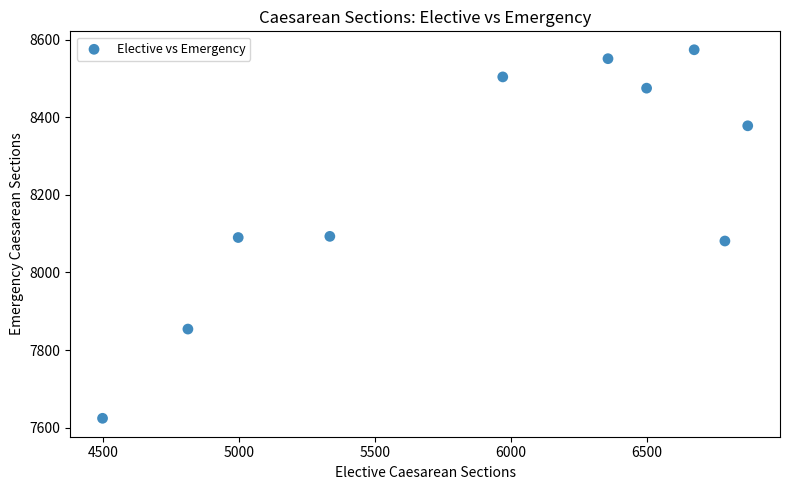

What is the average Y value?

8222